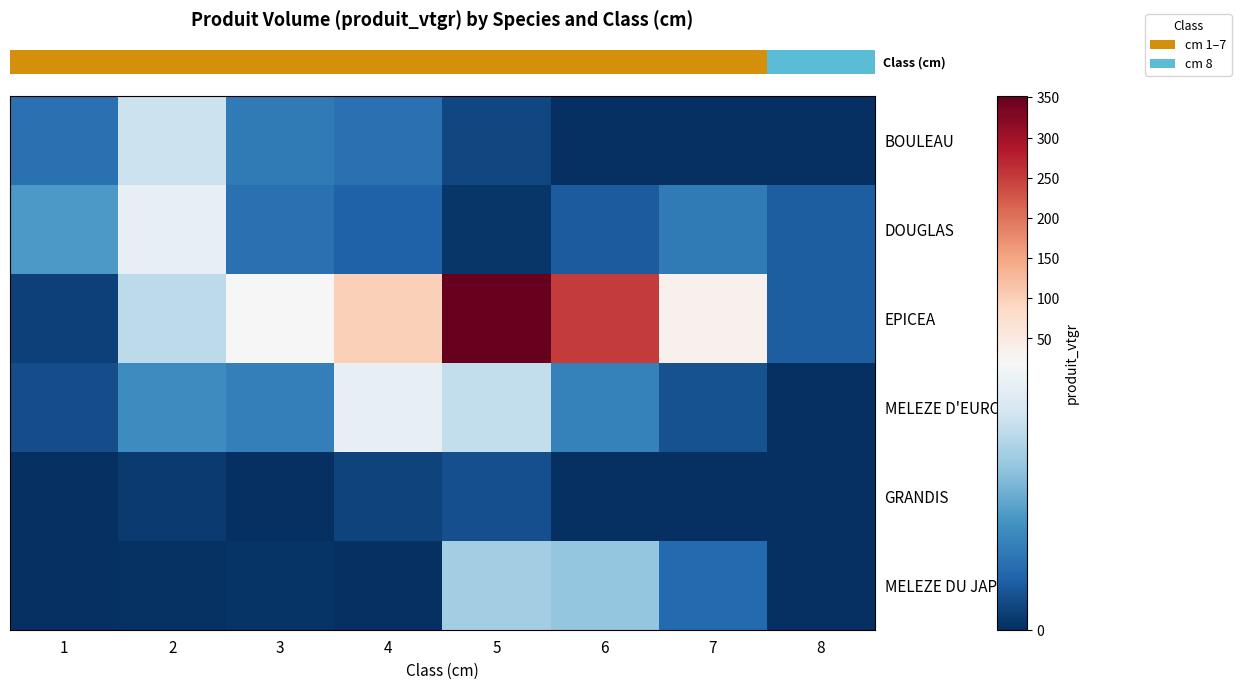

Which series has the largest total across all categories?

row_2